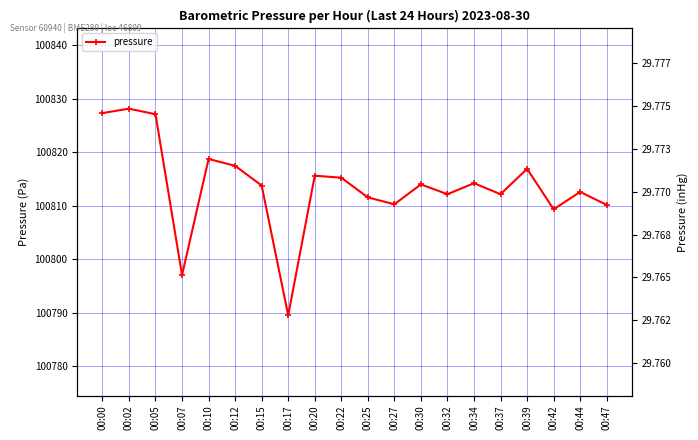

At which category does the data reach its first local peak?

00:02